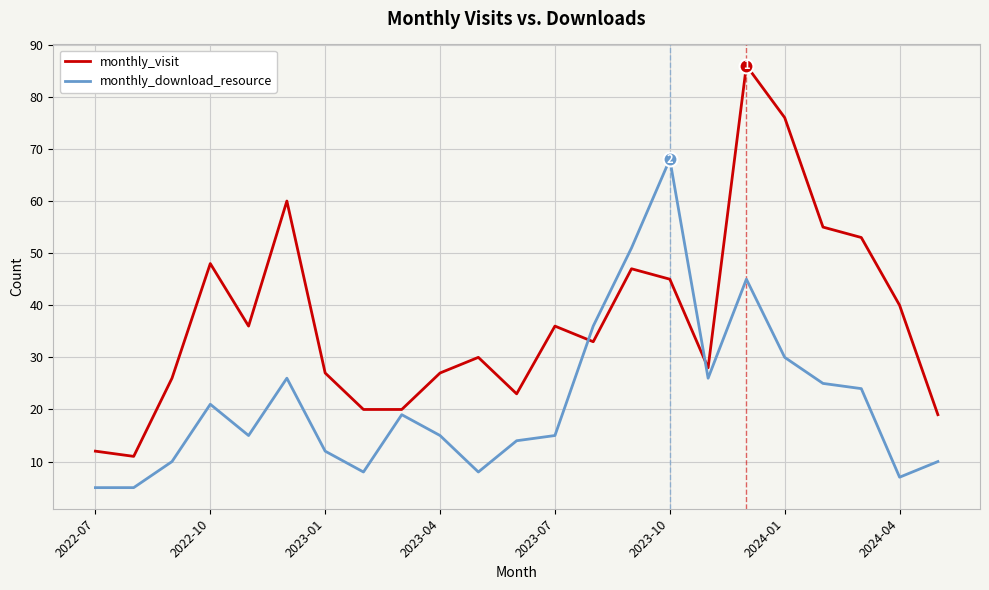

True or false: monthly_download_resource and monthly_visit intersect in this chart.

True